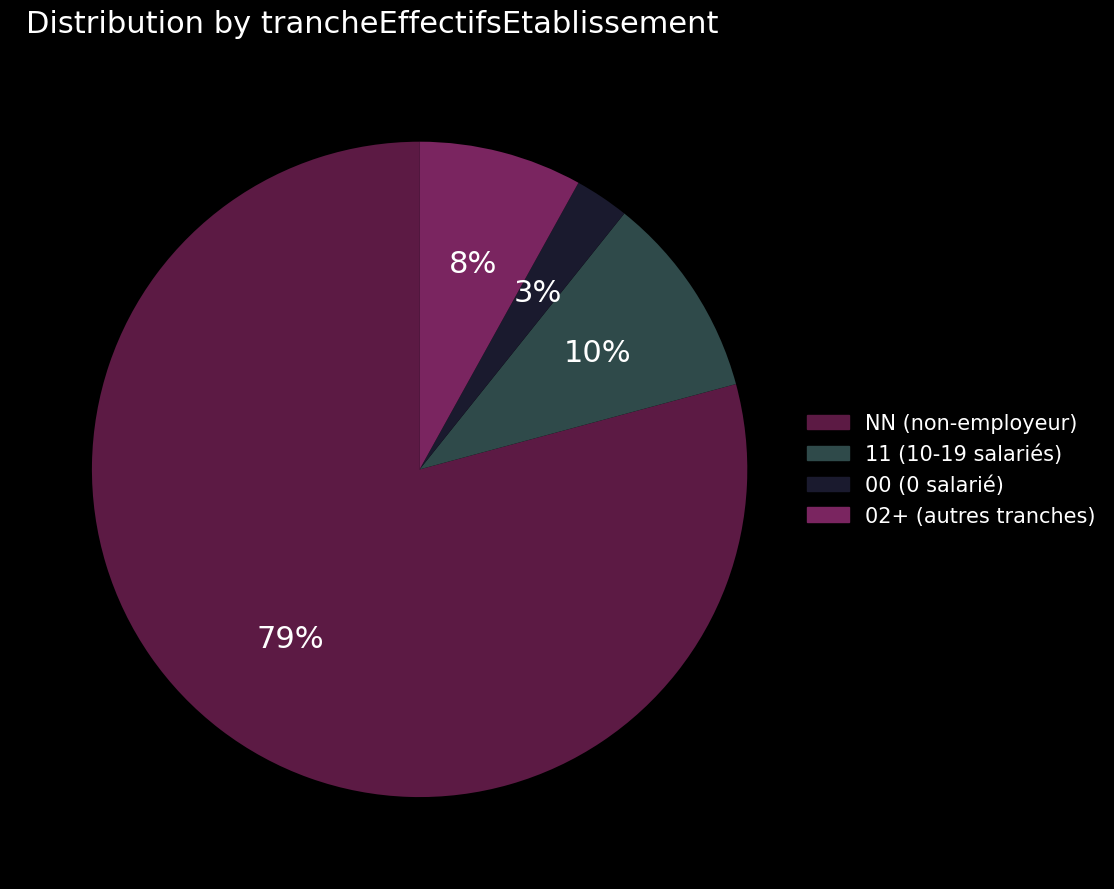

Does any single category account for the majority?

Yes